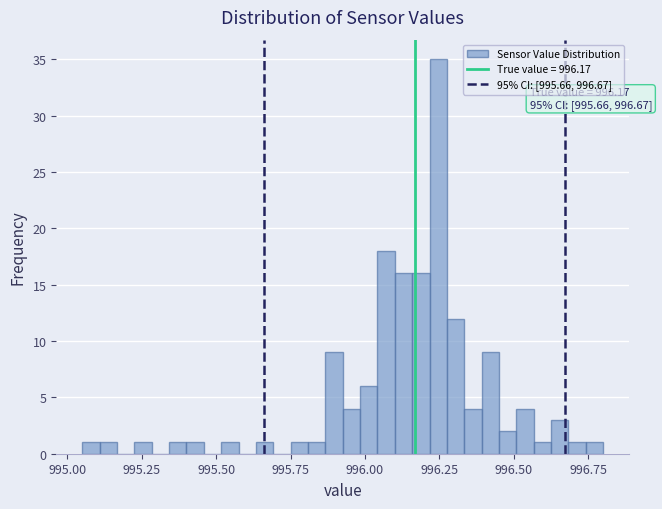

Around what value on the x-axis is the tallest bar? Give the approximate position of its centre, as read against the axis.

996.25